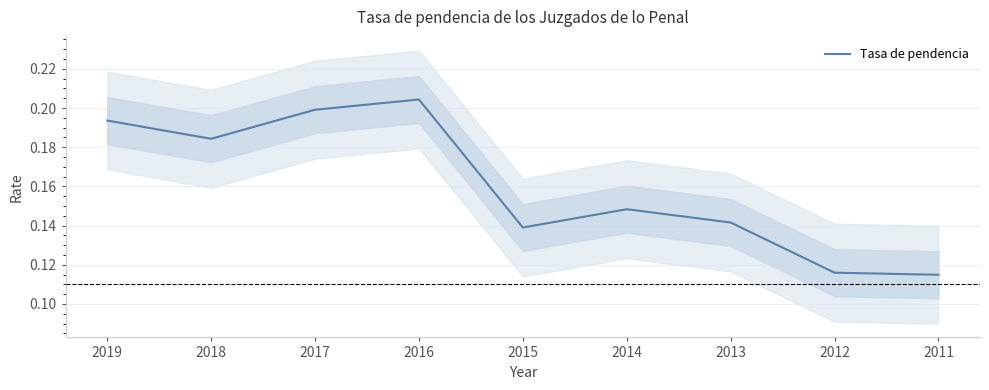

Where is the data nearest to the value 0?

2011